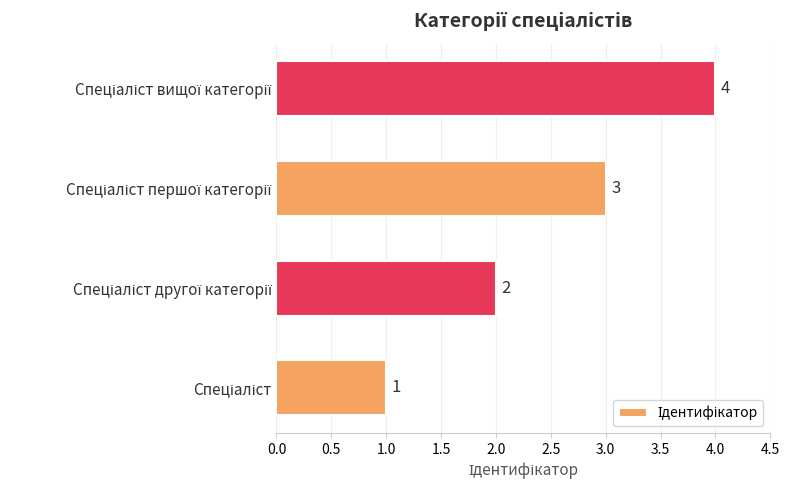

How many values are between 2 and 4?

3